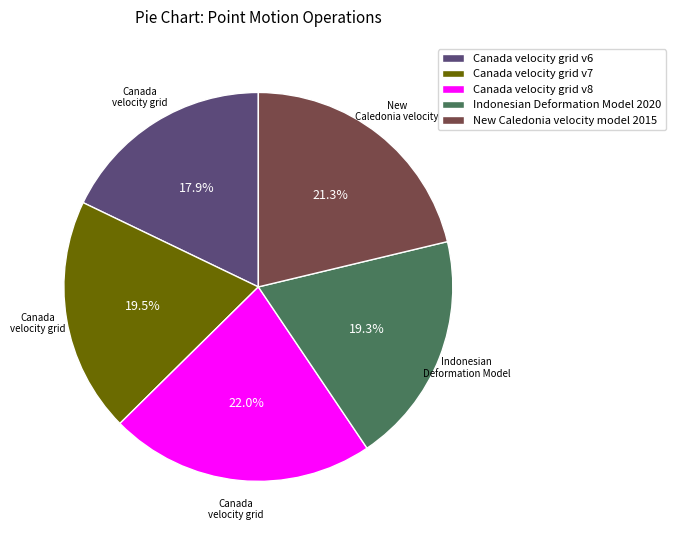

Does Canada velocity grid v7 represent more than half of the total?

No